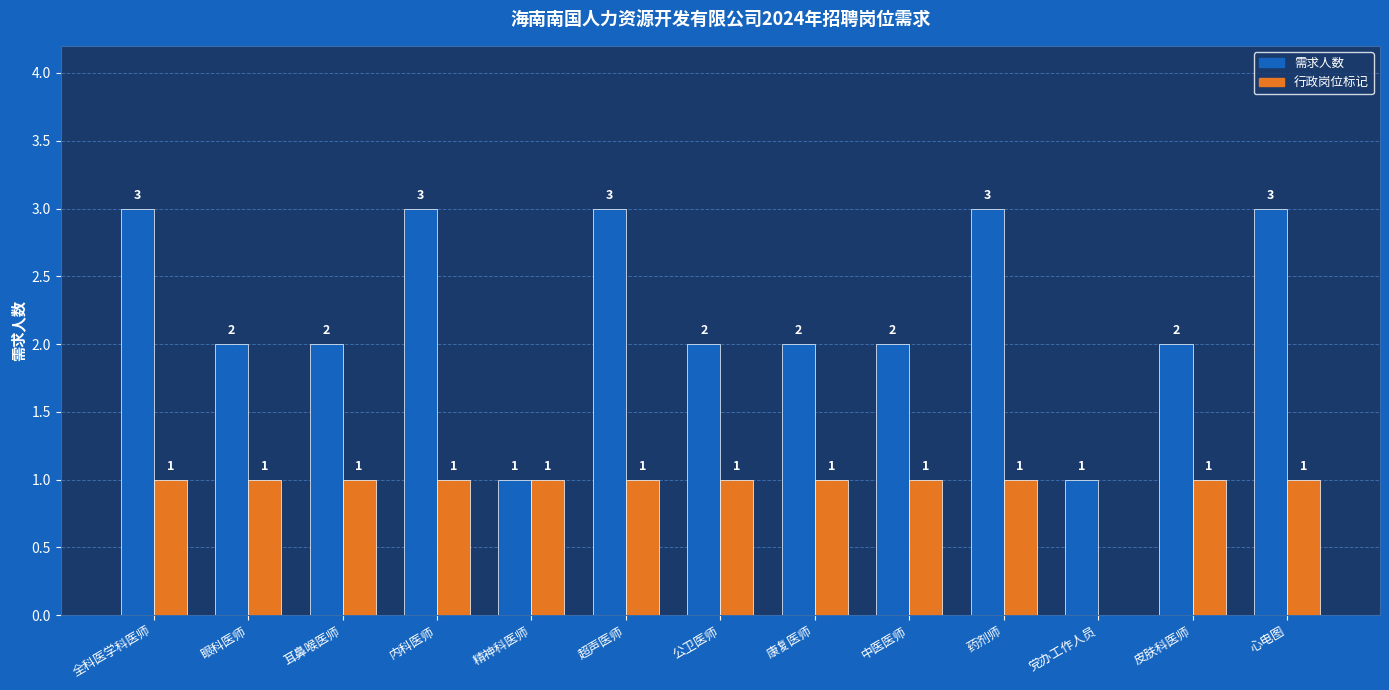

Does the chart contain stacked bars?

No